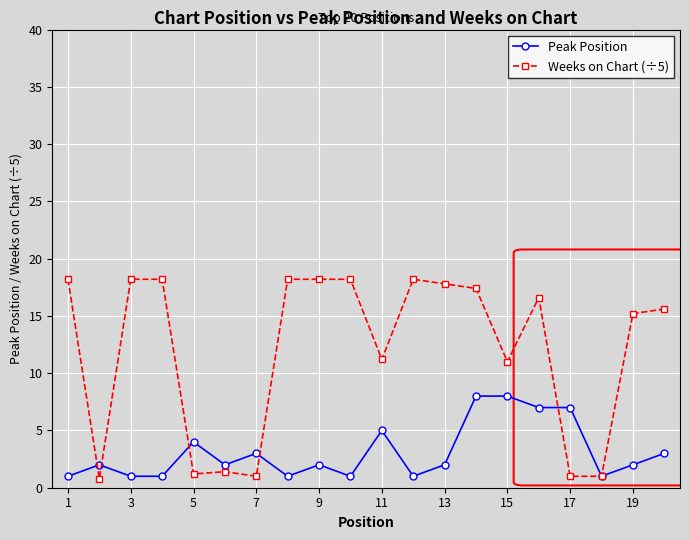

True or false: Weeks on Chart (÷5) has more than 0 points higher than both neighbors.

True